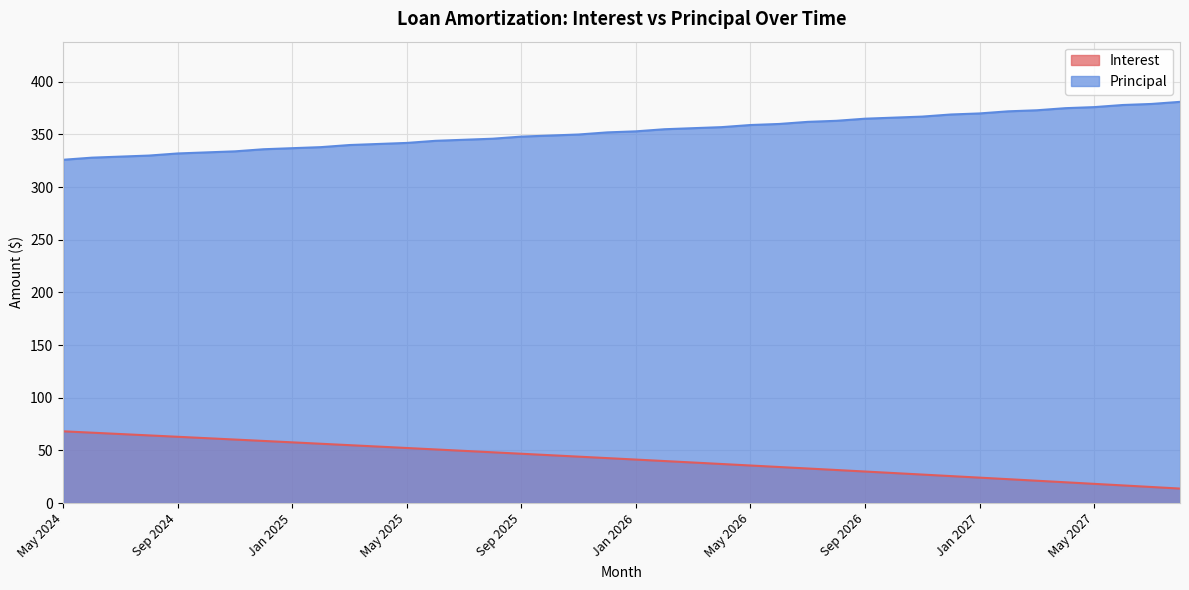

True or false: Principal has a value of 359.0 at May 2026.

True